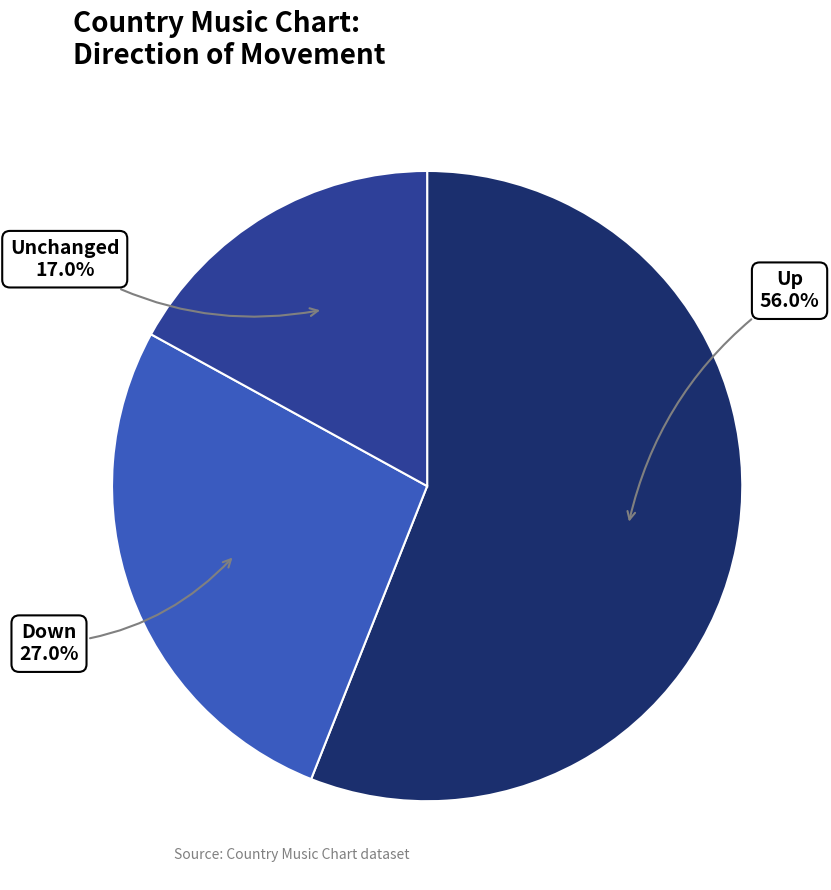

What percentage do Up and Down together represent?

83.0%